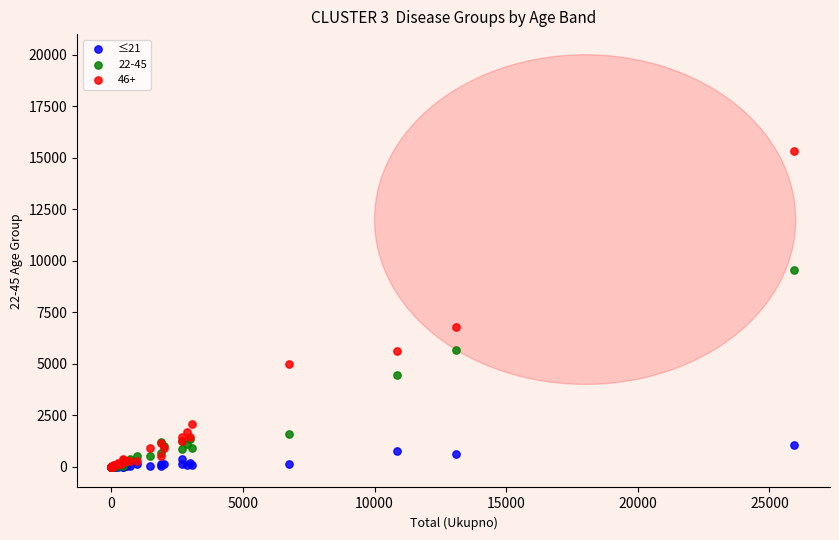

Across all series, what Y value is closest to 7663?

6808